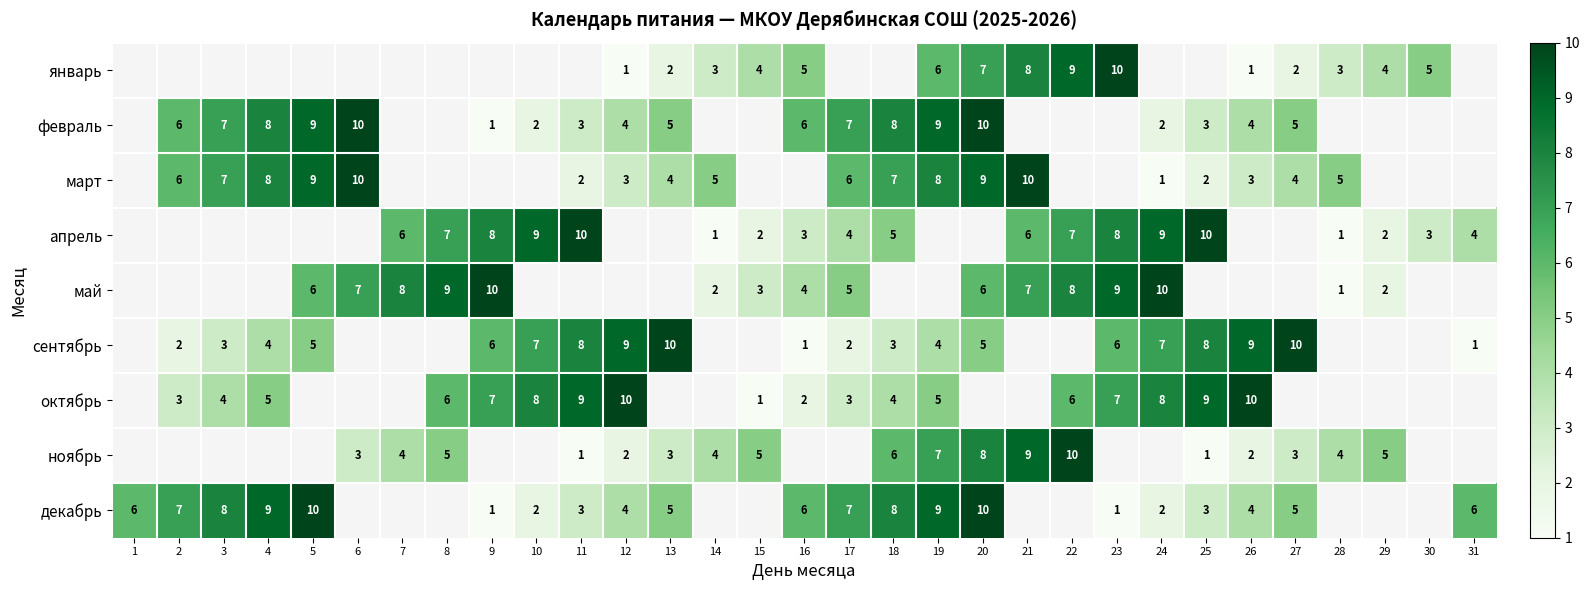

Is it true that октябрь equals 9 at 19?

False